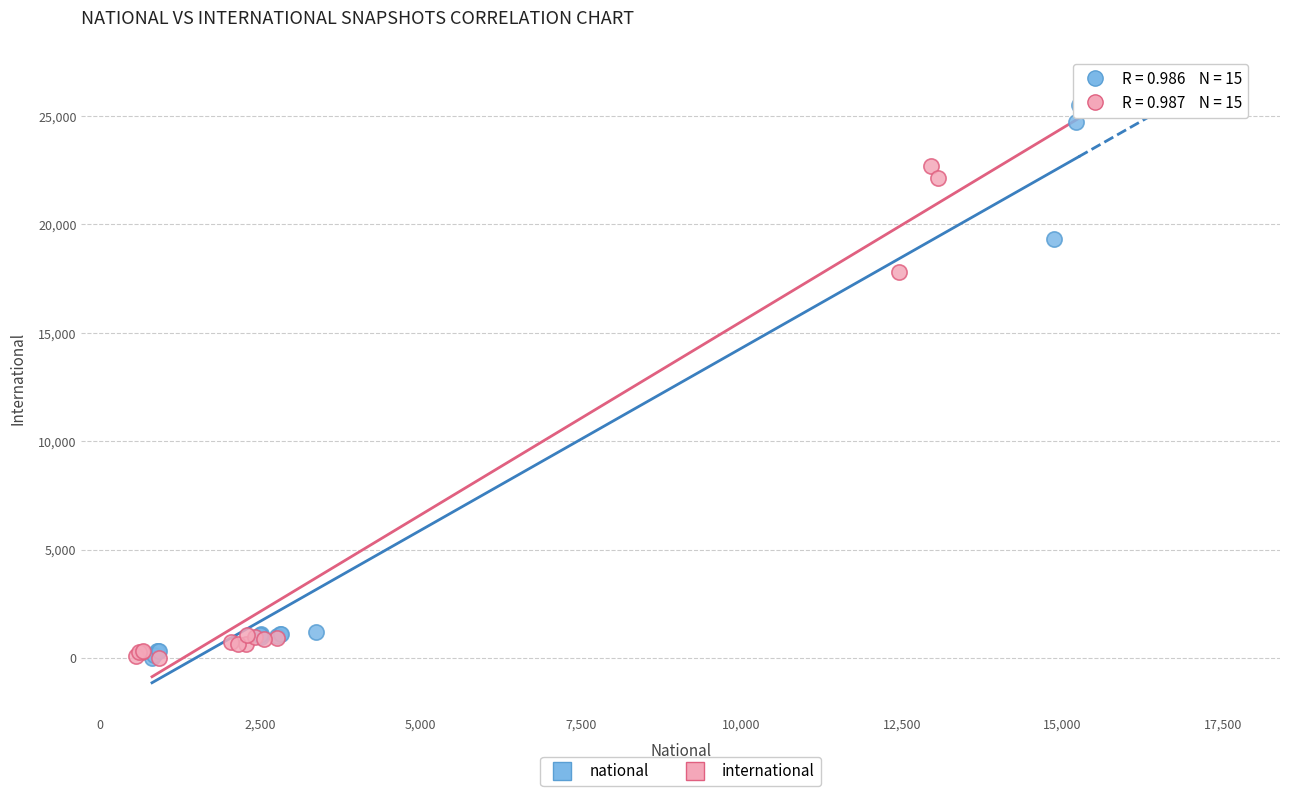

What are all the series names shown in the legend?

national, international